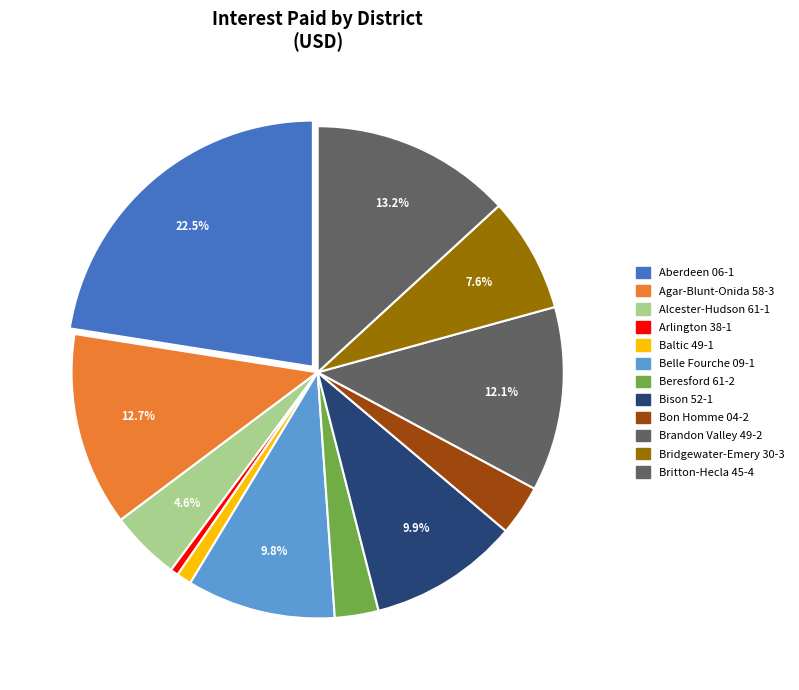

To the nearest percent, what is the difference between the largest and smallest slice percentages?

22%